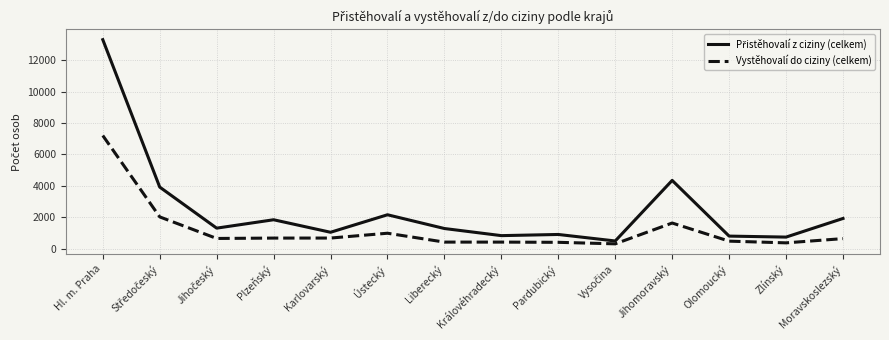

The Vystěhovalí do ciziny (celkem) series shows 676 at Plzeňský. True or false?

True